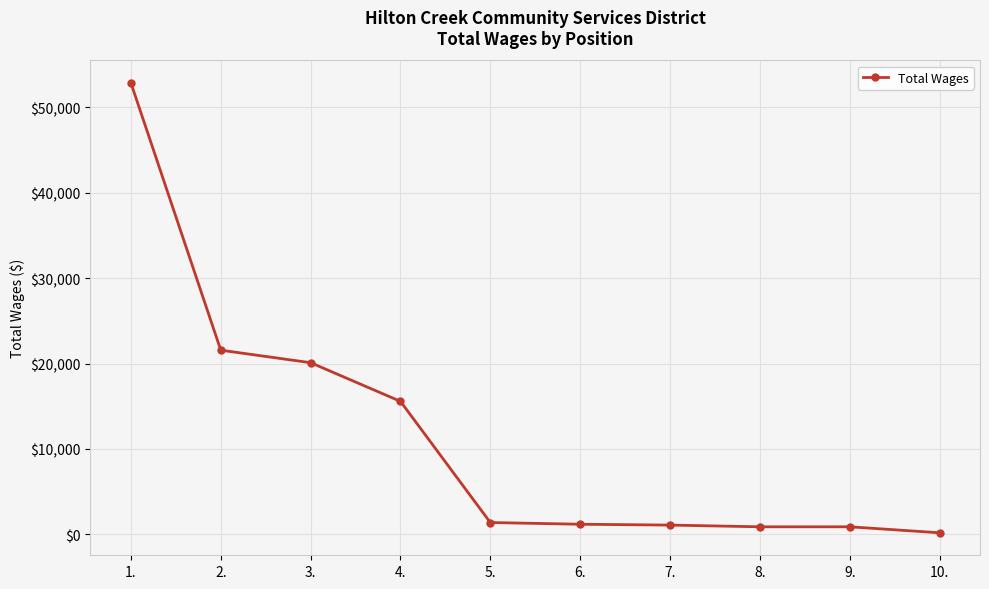

How many lines are shown in the chart?

1